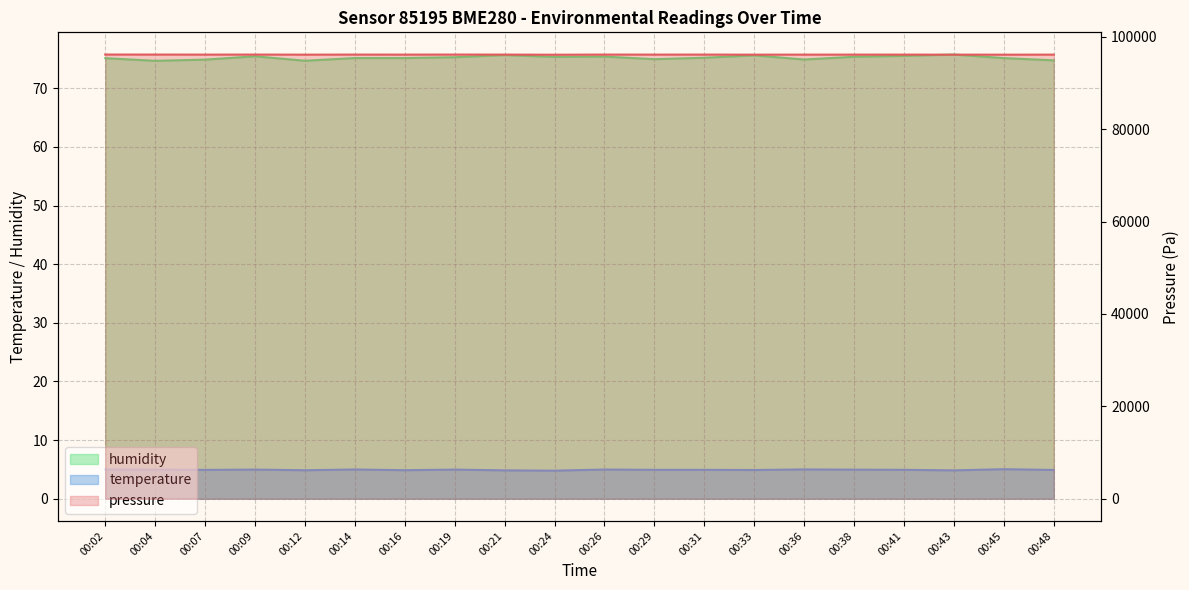

Where is temperature nearest to the value 4?

00:24